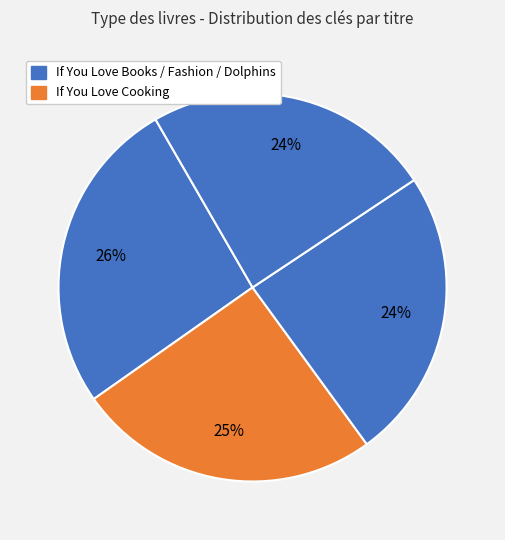

How many slices are in this pie chart?

4